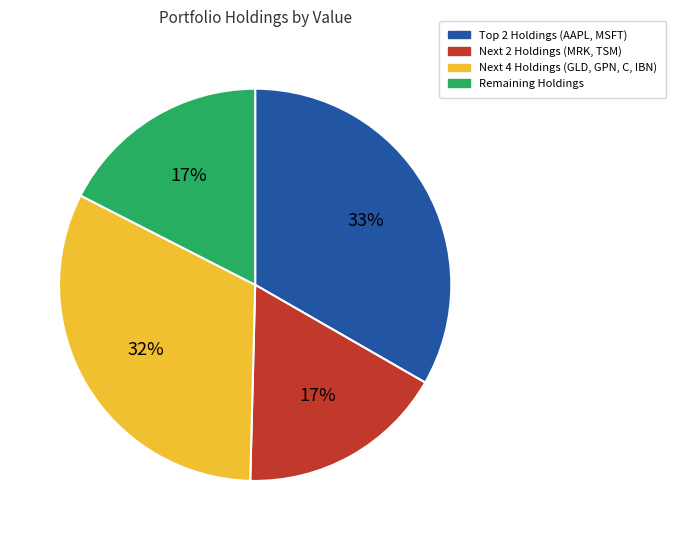

How many segments does this pie chart have?

4